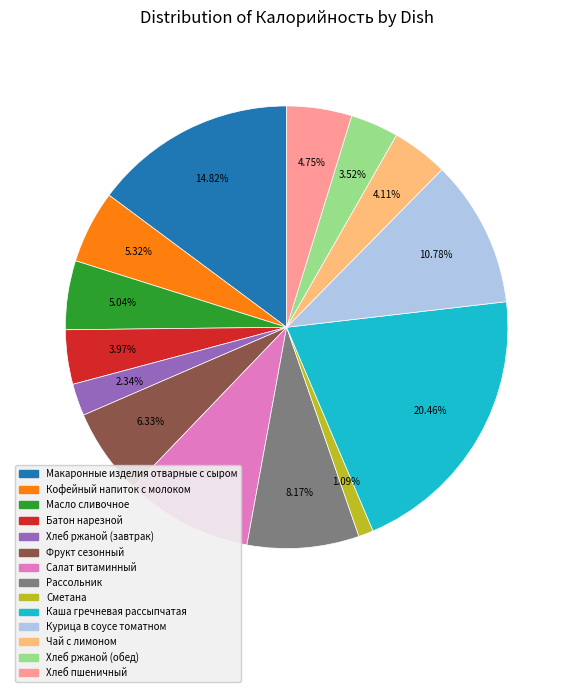

To the nearest percent, what is the difference between the Сметана and Салат витаминный slice percentages?

8%